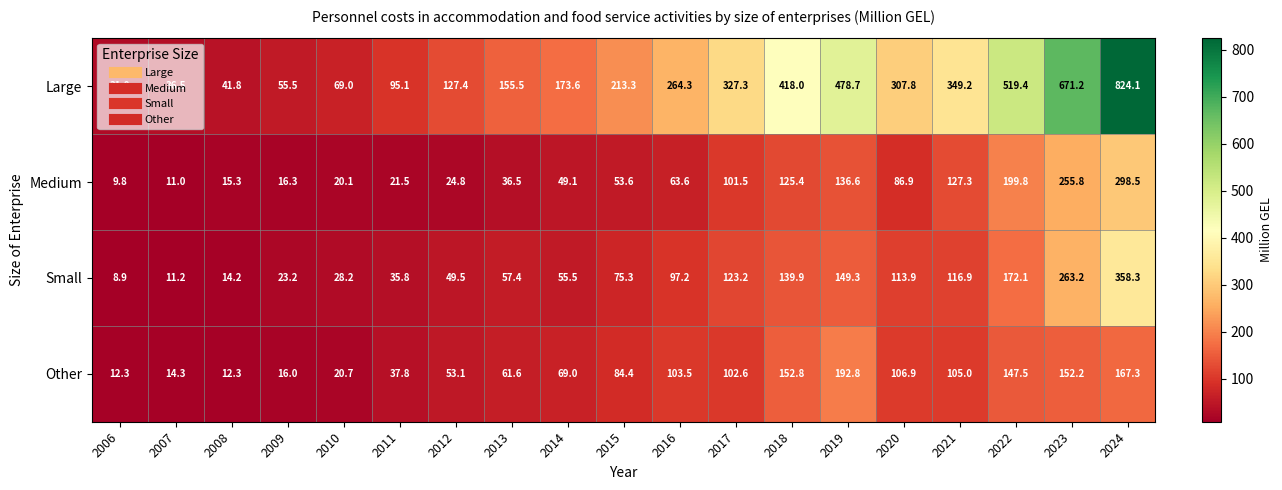

The Other series shows 12.3 at 2008. True or false?

True